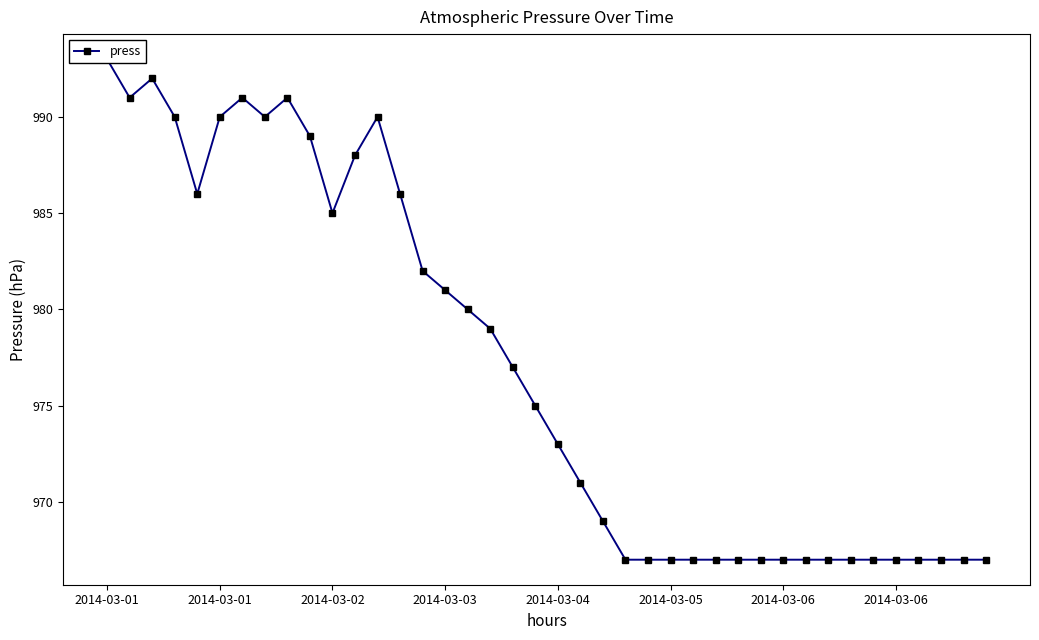

What is the smallest value displayed?

967